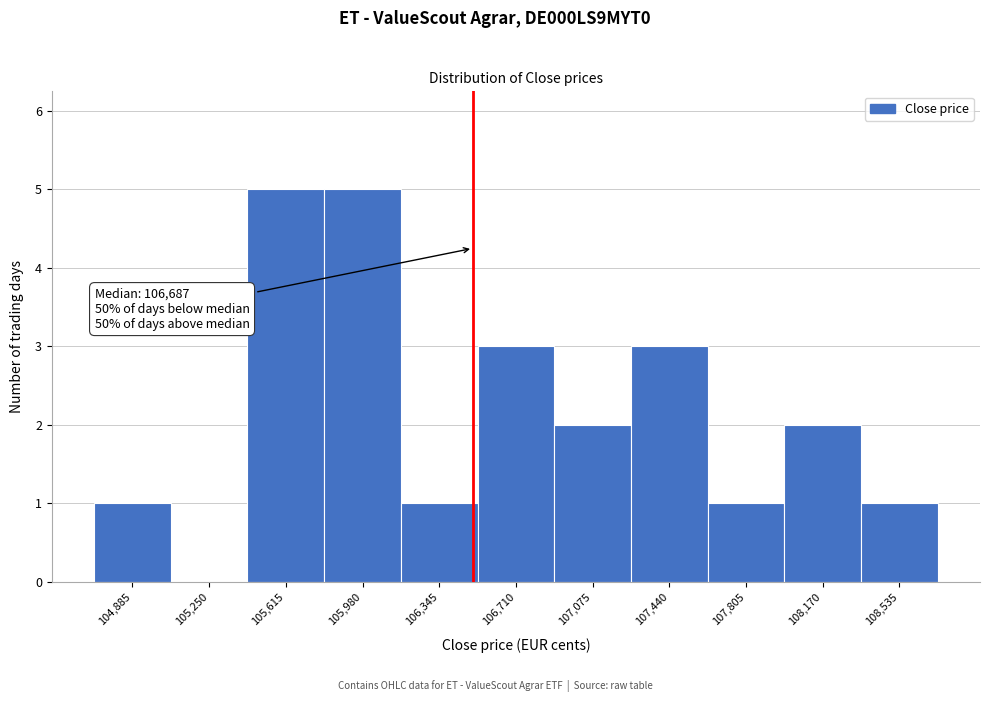

Reading right to left, what are all the values shown in this chart?

108,535=1	108,170=2	107,805=1	107,440=3	107,075=2	106,710=3	106,345=1	105,980=5	105,615=5	105,250=0	104,885=1